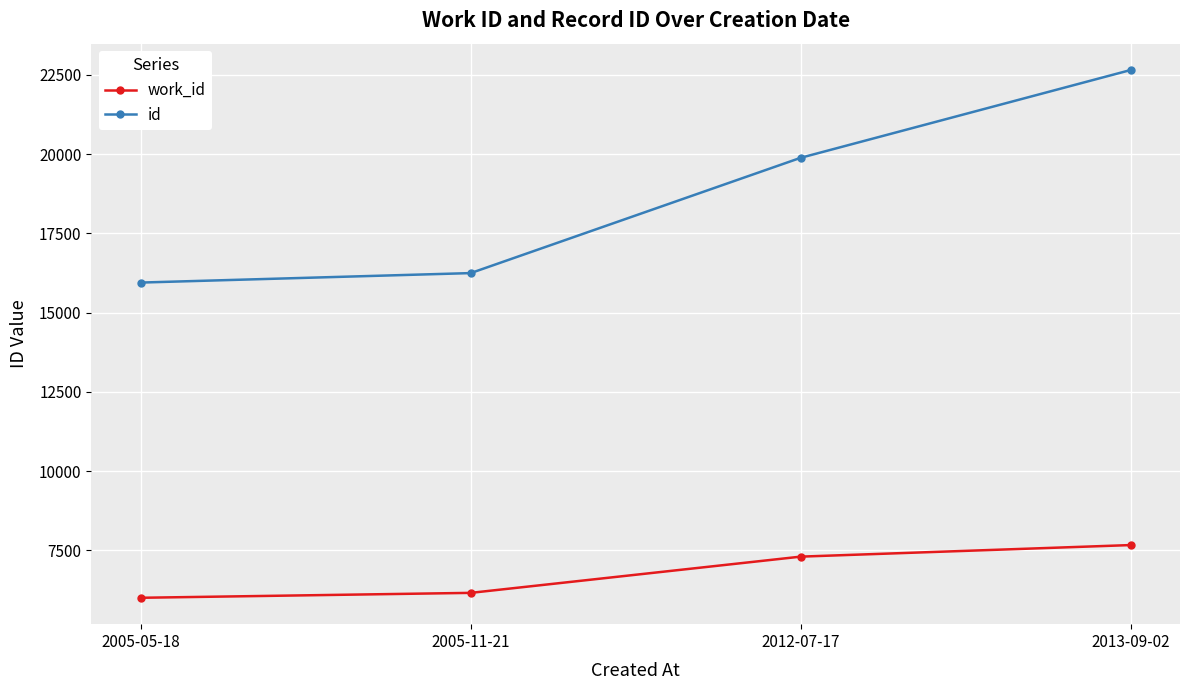

What is the difference between the highest and lowest values at 2005-05-18?

9945